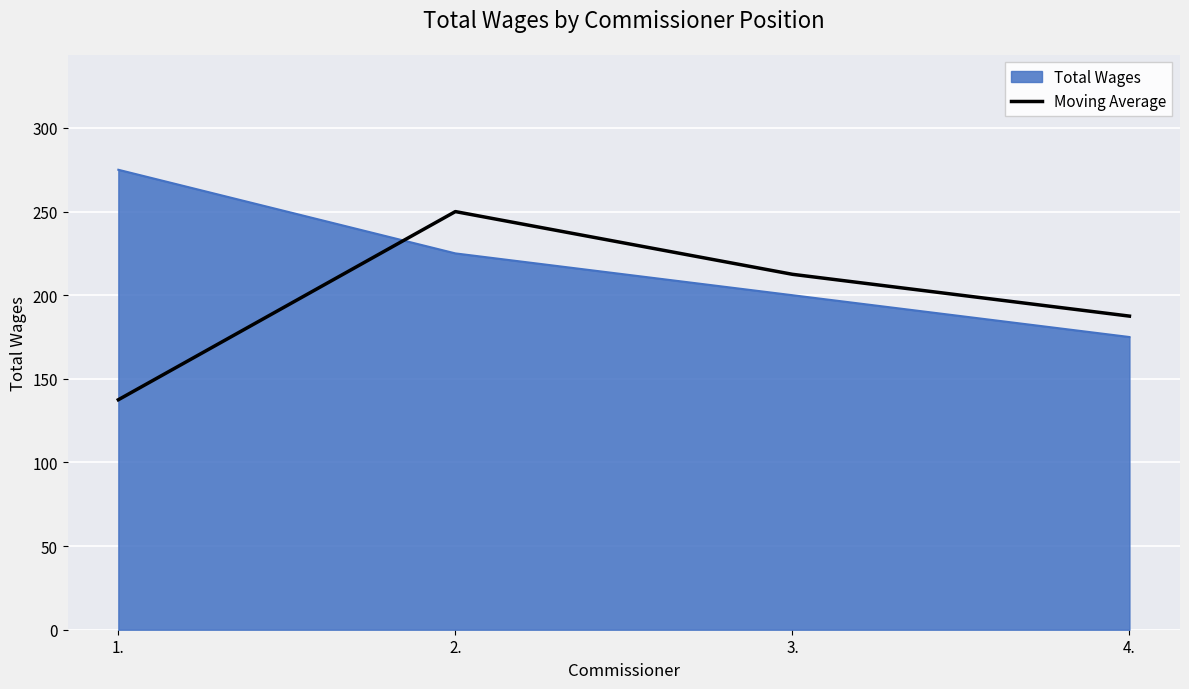

Count the number of categories in the chart.

4